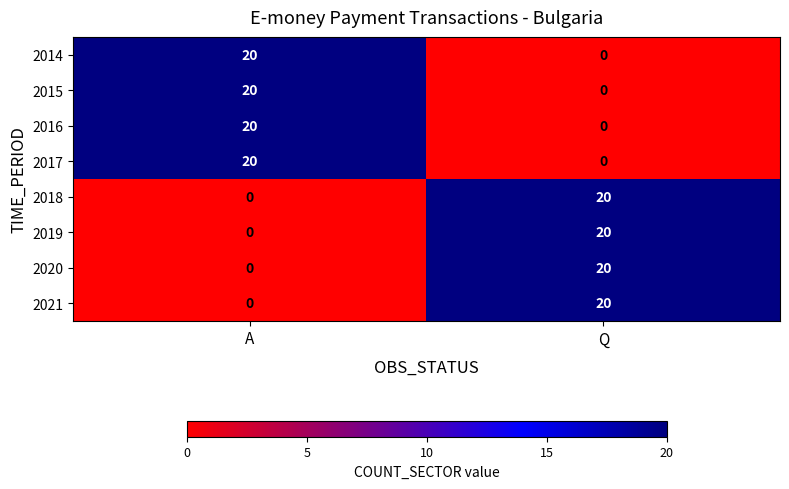

True or false: 2015 has a value of -12 at Q.

False